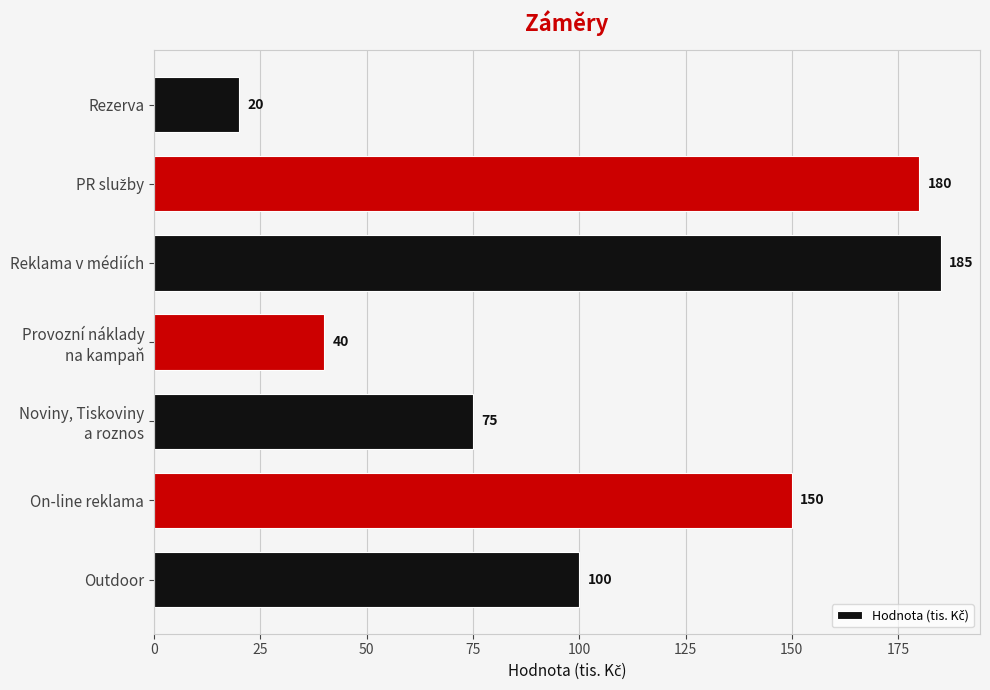

What is the change in value from On-line reklama to Reklama v médiích?

+35